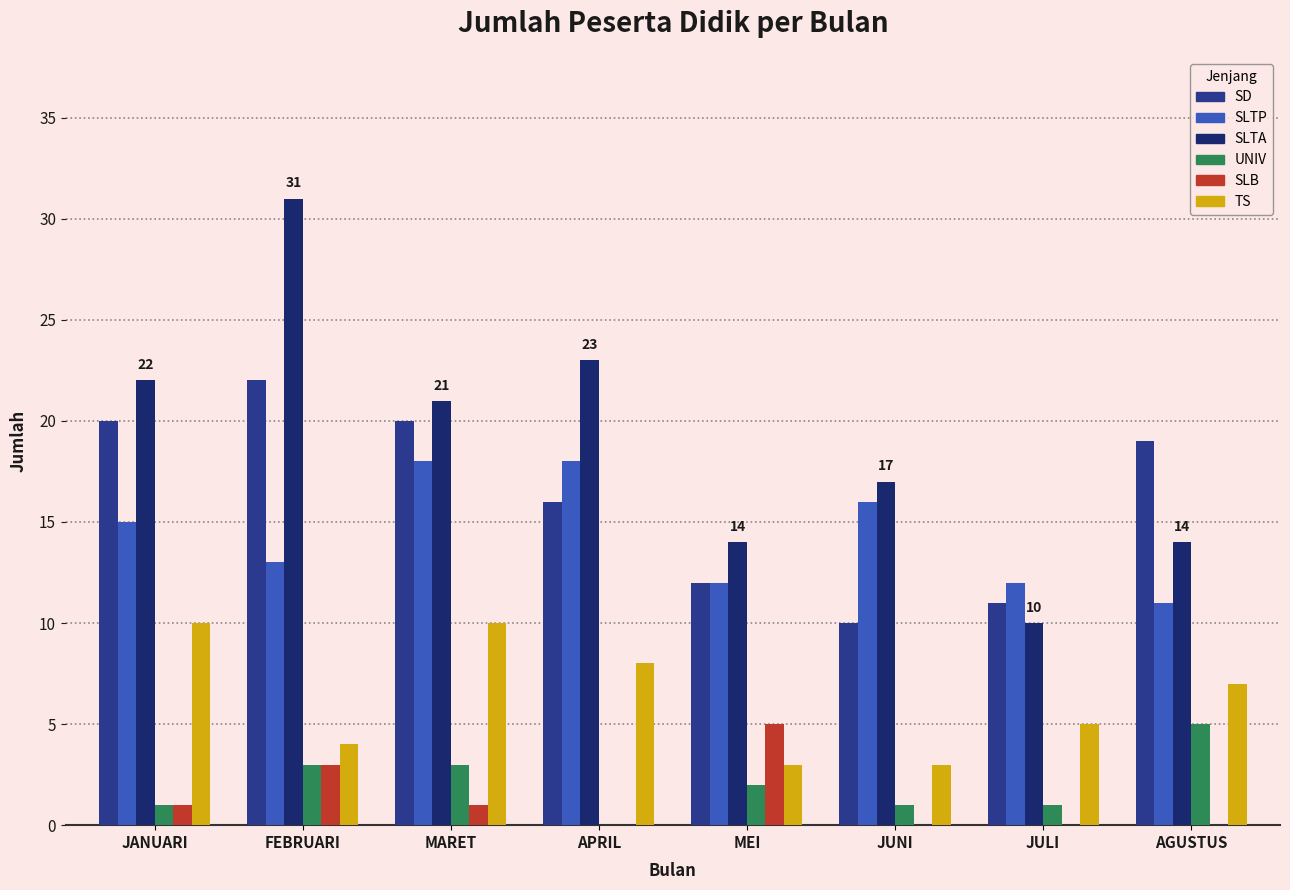

The SLTA series shows 17 at JUNI. True or false?

True